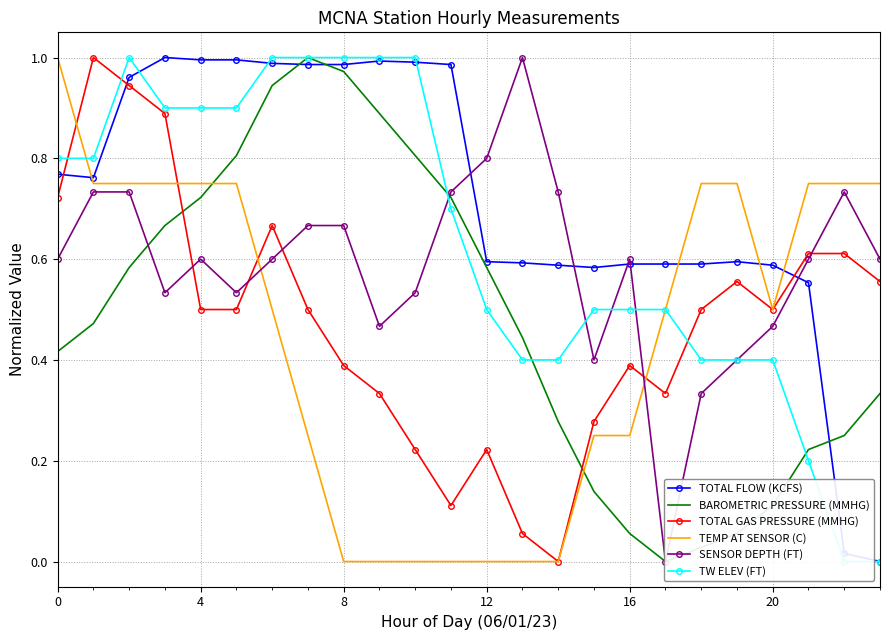

What is the value of the TOTAL GAS PRESSURE (MMHG) point at the 7th from the left?

0.7